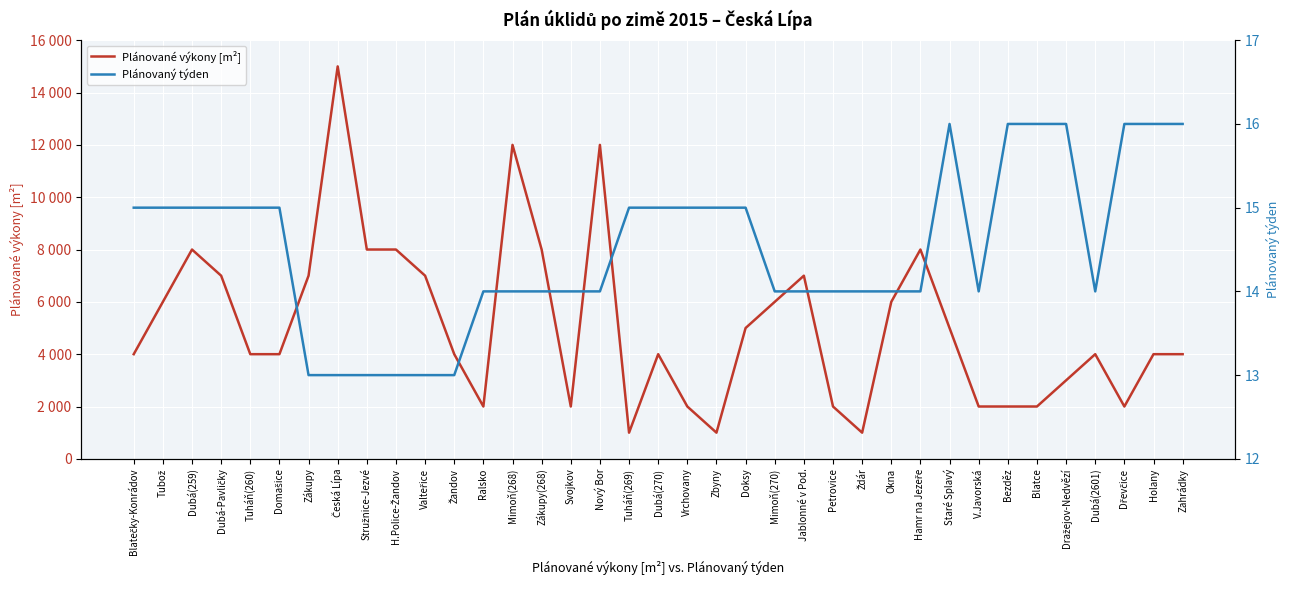

Which category has the lowest value in the Plánovaný týden series?

Zákupy